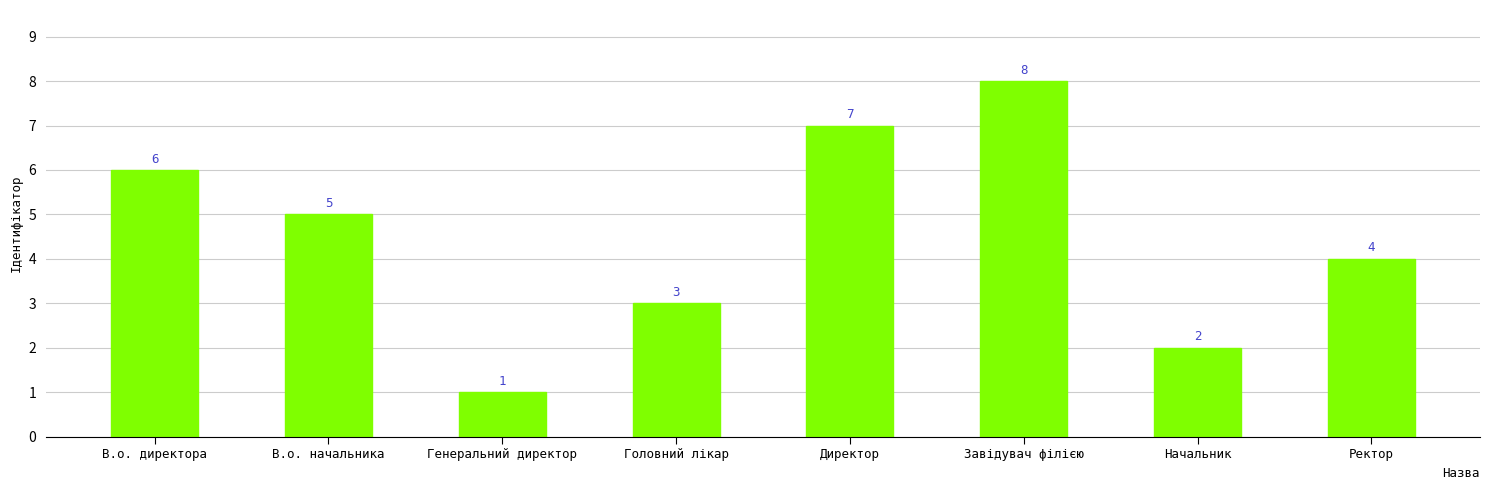

Rank the categories by value from highest to lowest.

Завідувач філією, Директор, В.о. директора, В.о. начальника, Ректор, Головний лікар, Начальник, Генеральний директор